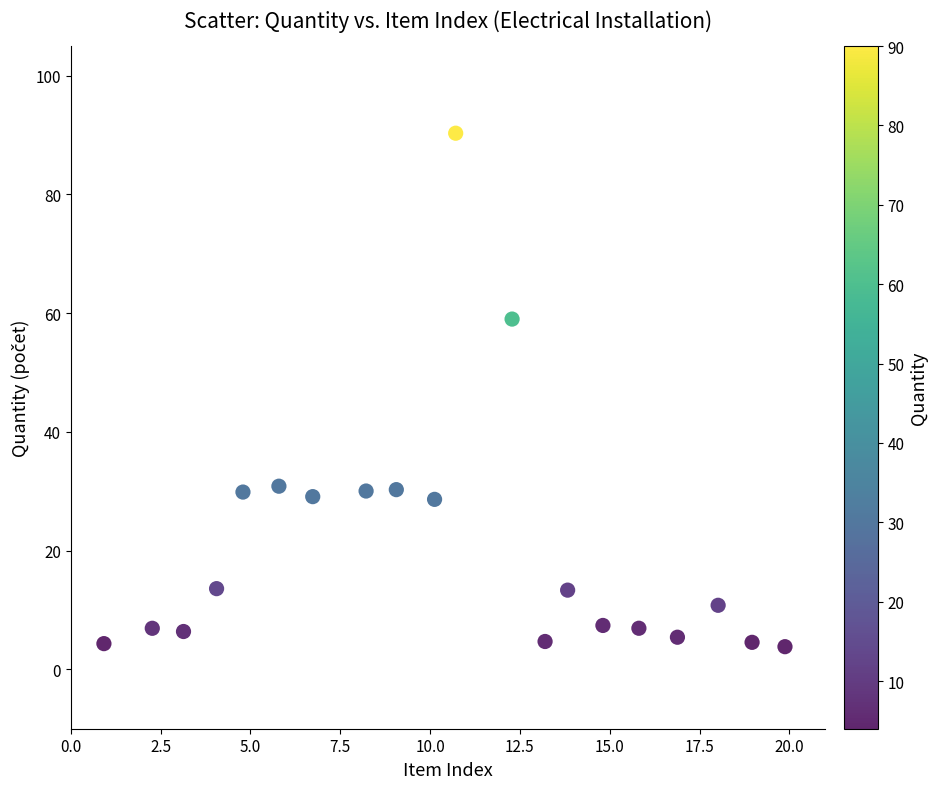

What Y value in the scatter plot is closest to 47?

59.0